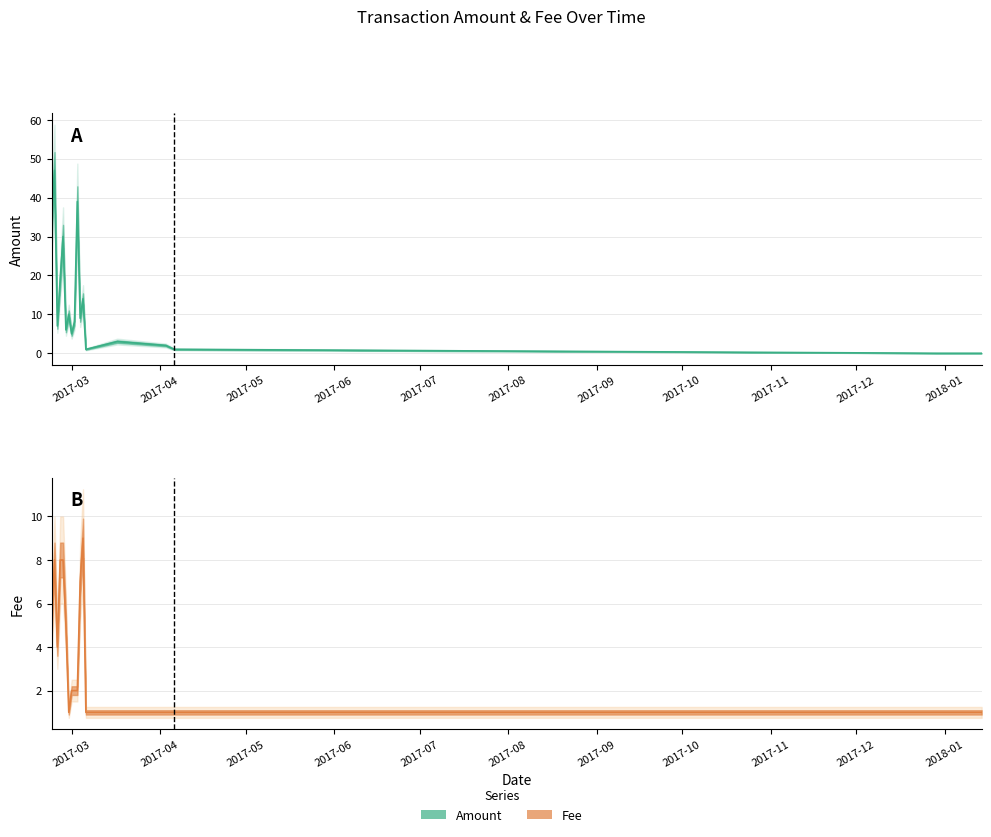

At which label does Fee reach its peak?

2017-03-05